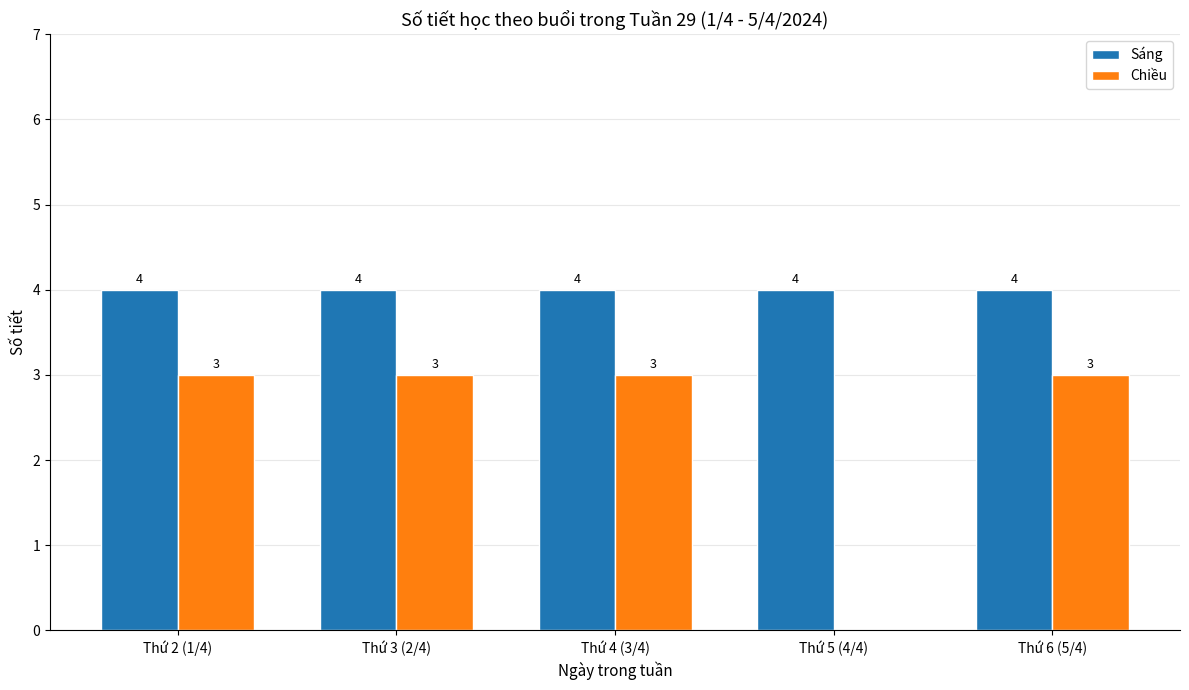

Reading left to right, list all the values displayed in this chart.

Sáng: 4	4	4	4	4
Chiều: 3	3	3	0	3